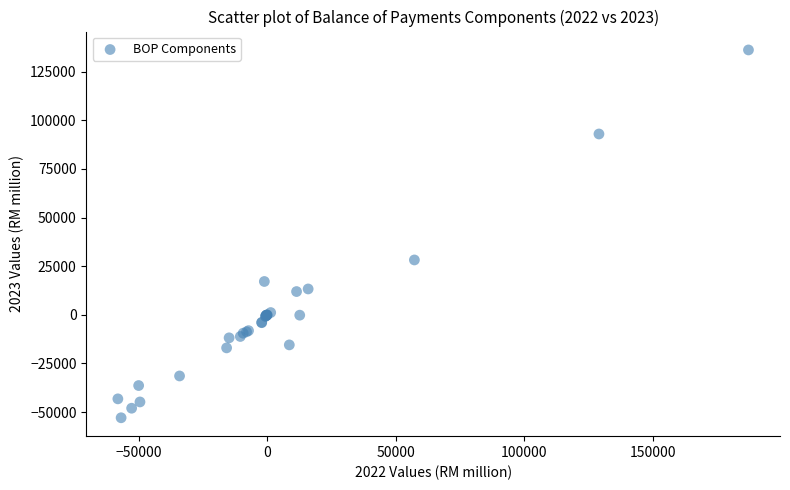

What Y value in the scatter plot is closest to 41618?

28202.9